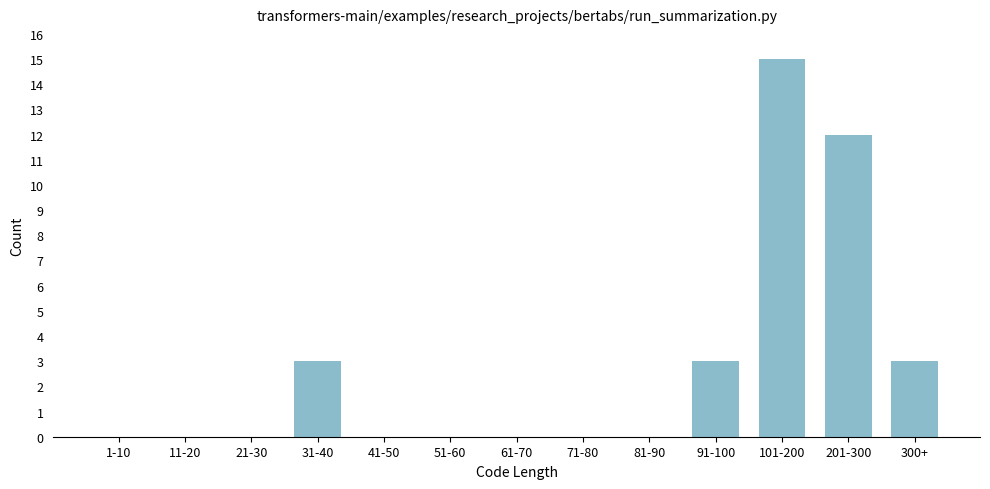

Reading right to left, what are all the values shown in this chart?

300+=3	201-300=12	101-200=15	91-100=3	81-90=0	71-80=0	61-70=0	51-60=0	41-50=0	31-40=3	21-30=0	11-20=0	1-10=0